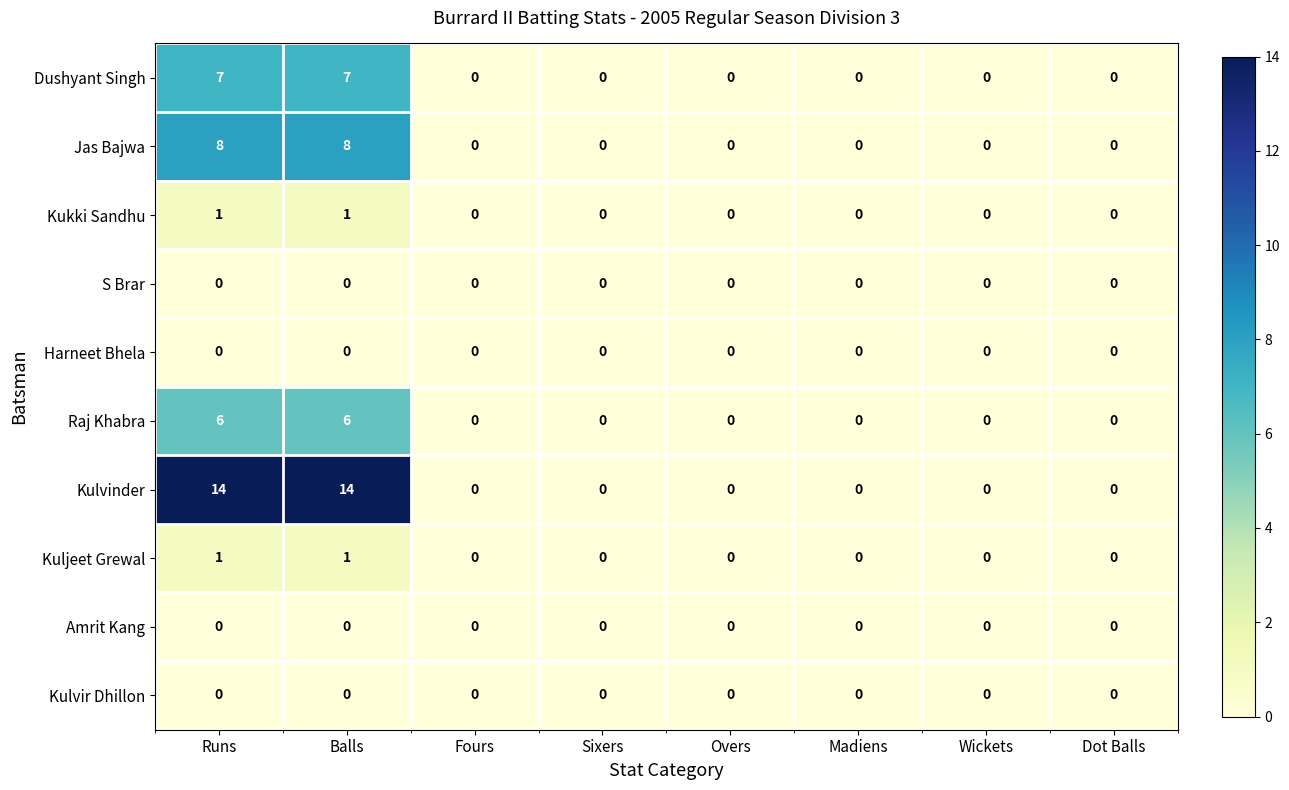

Which series changed the most between Runs and Dot Balls?

Kulvinder